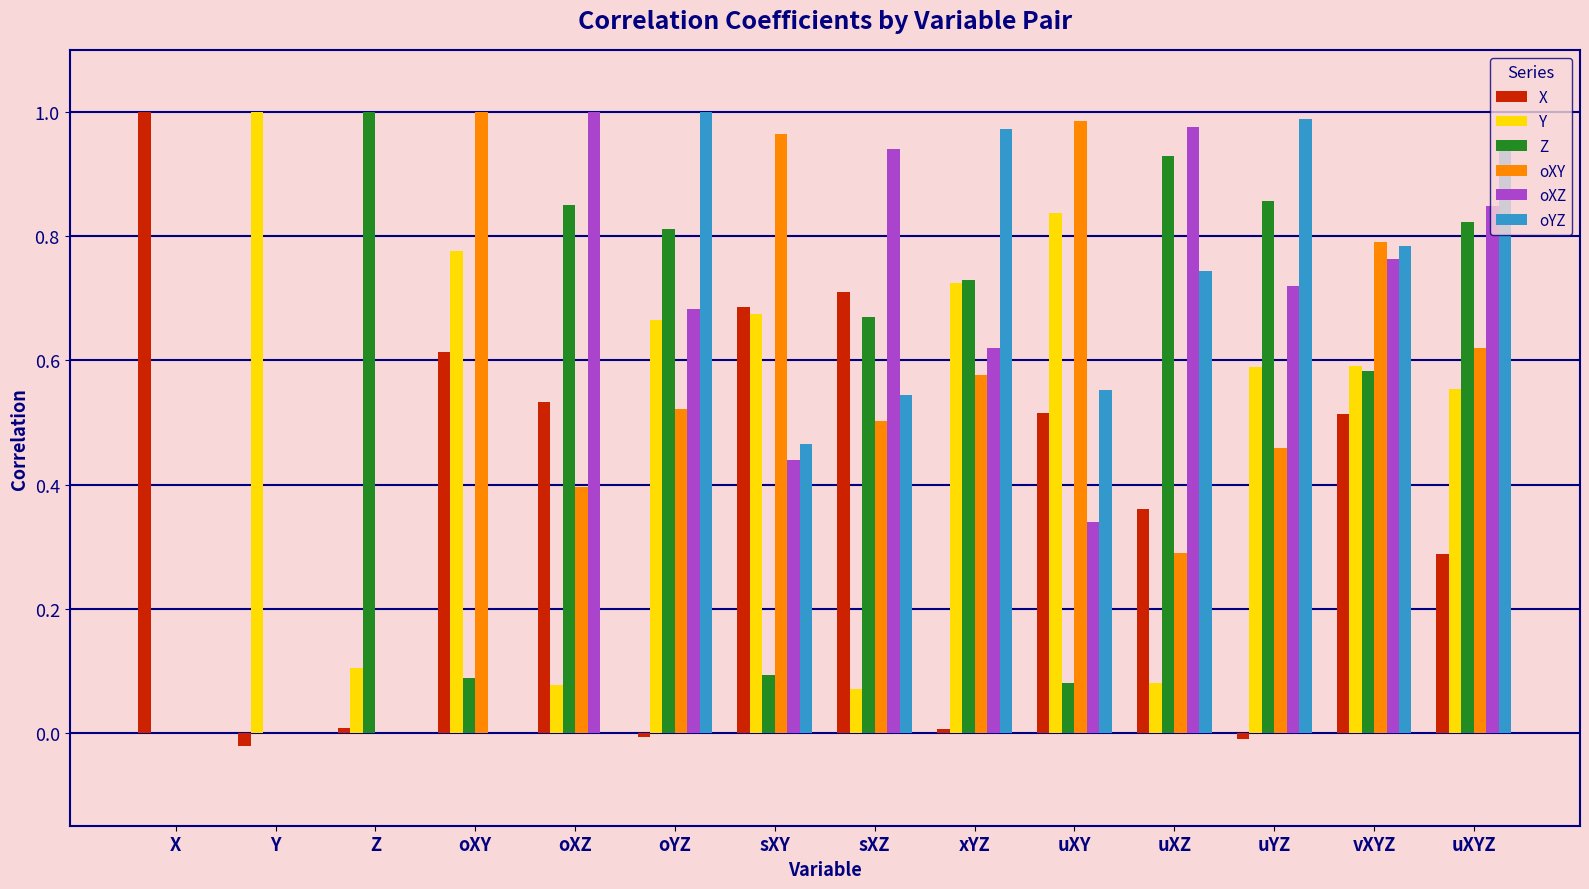

True or false: Y has a value of -0.4 at X.

False